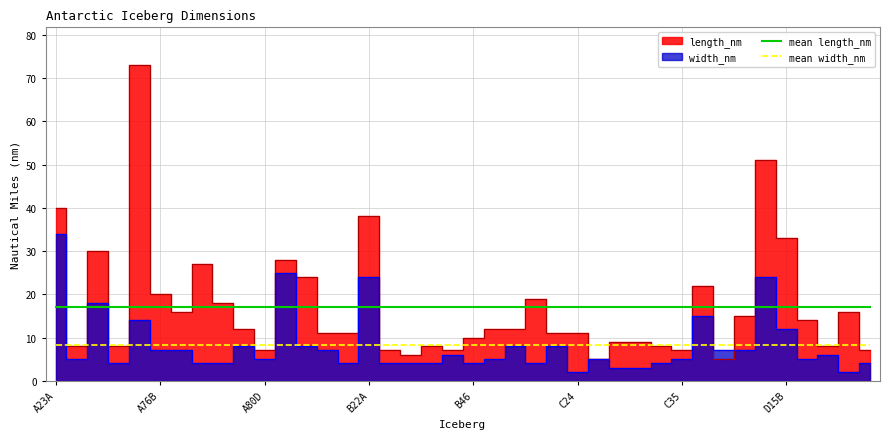

True or false: mean width_nm has more than 0 interior local peaks.

False